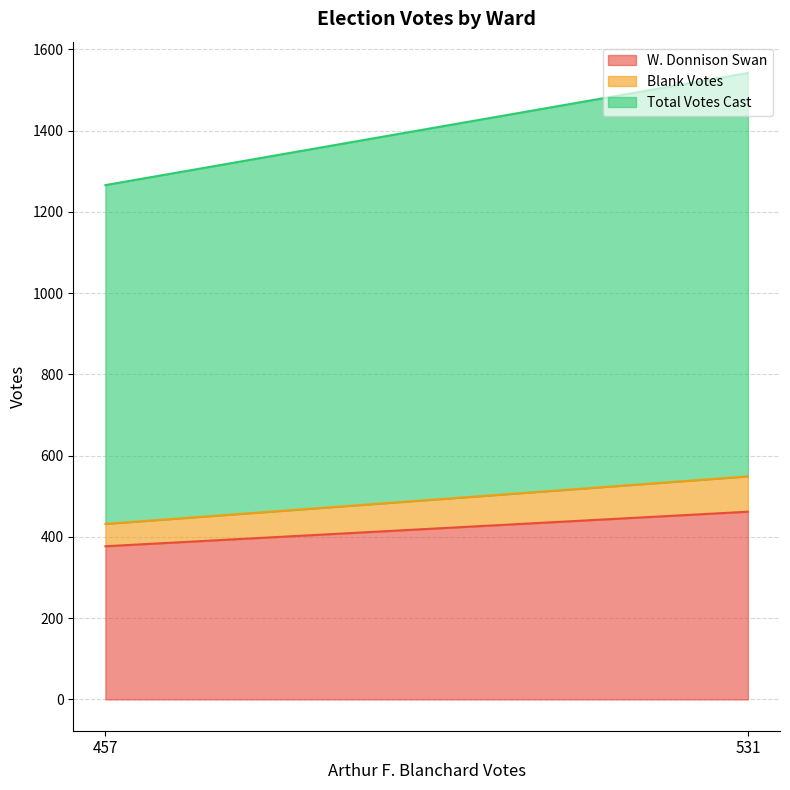

Which series has the largest total across all categories?

Total Votes Cast